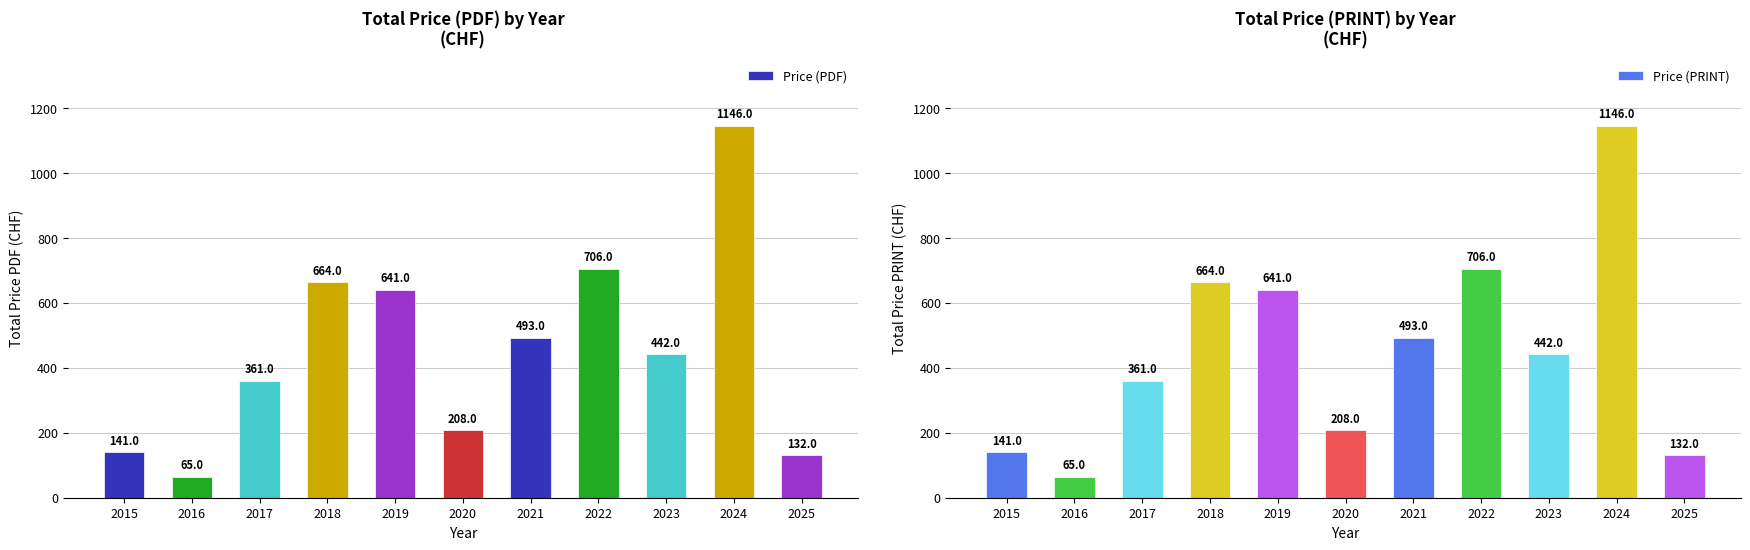

Reading left to right, list all the values displayed in this chart.

Price (PDF): 141	65	361	664	641	208	493	706	442	1146	132
Price (PRINT): 141	65	361	664	641	208	493	706	442	1146	132